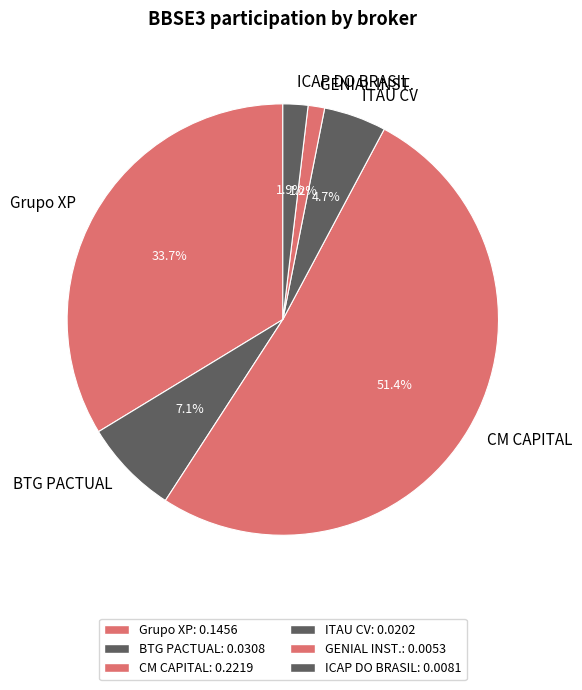

Between ITAU CV and ICAP DO BRASIL, which is larger?

ITAU CV